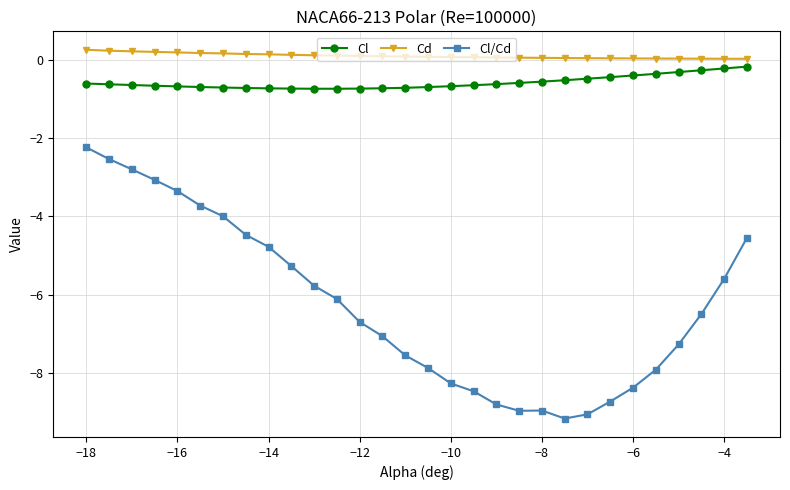

What is the sum of all Cd values?

3.3